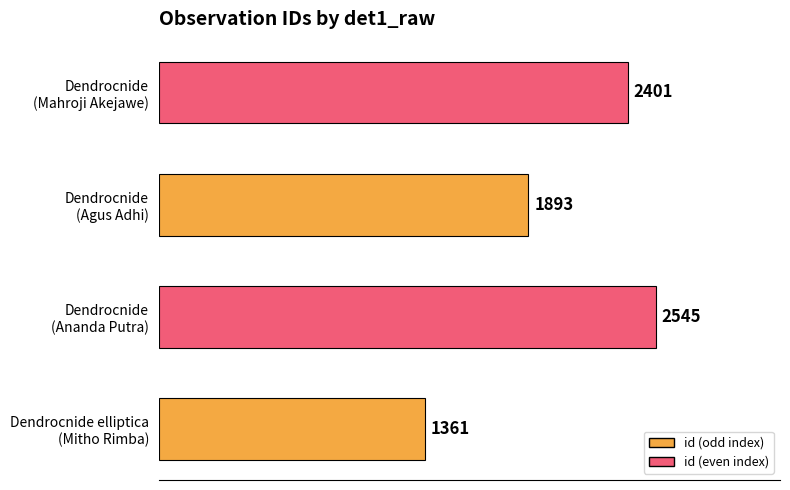

What is the difference between the maximum and minimum values?

1184